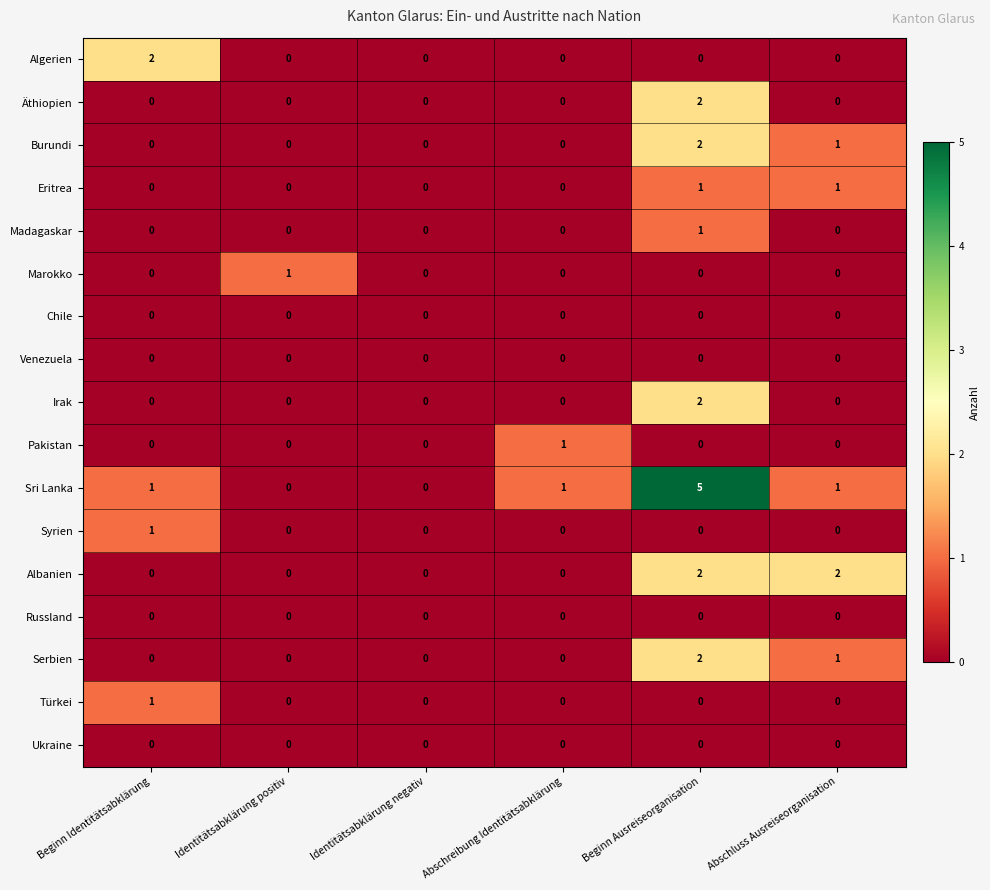

Which series has the widest spread of values?

Sri Lanka